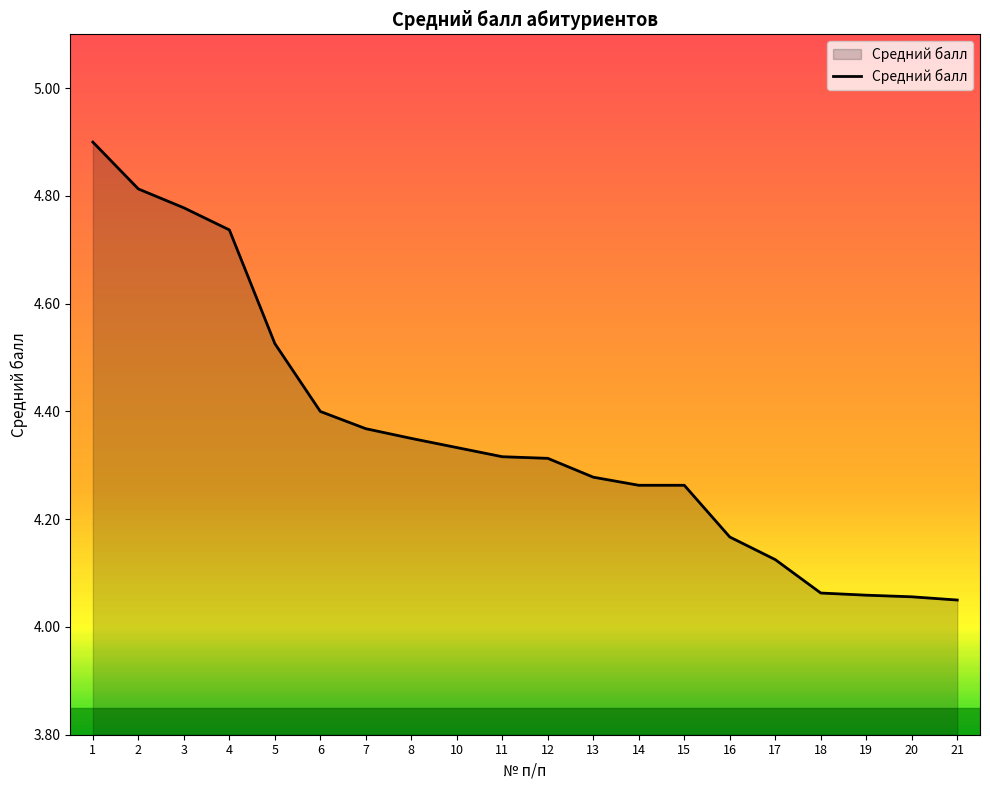

Is it true that the value at 15 is 4.3?

True